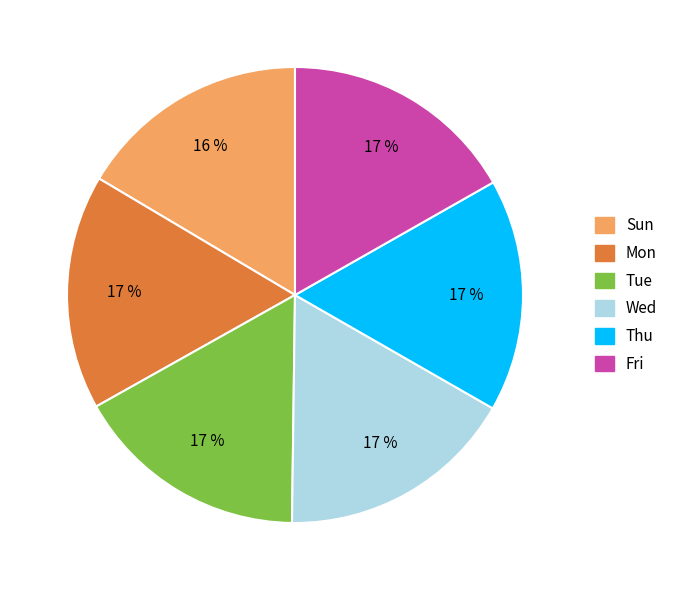

The Tue slice represents 17% of the pie. True or false?

True